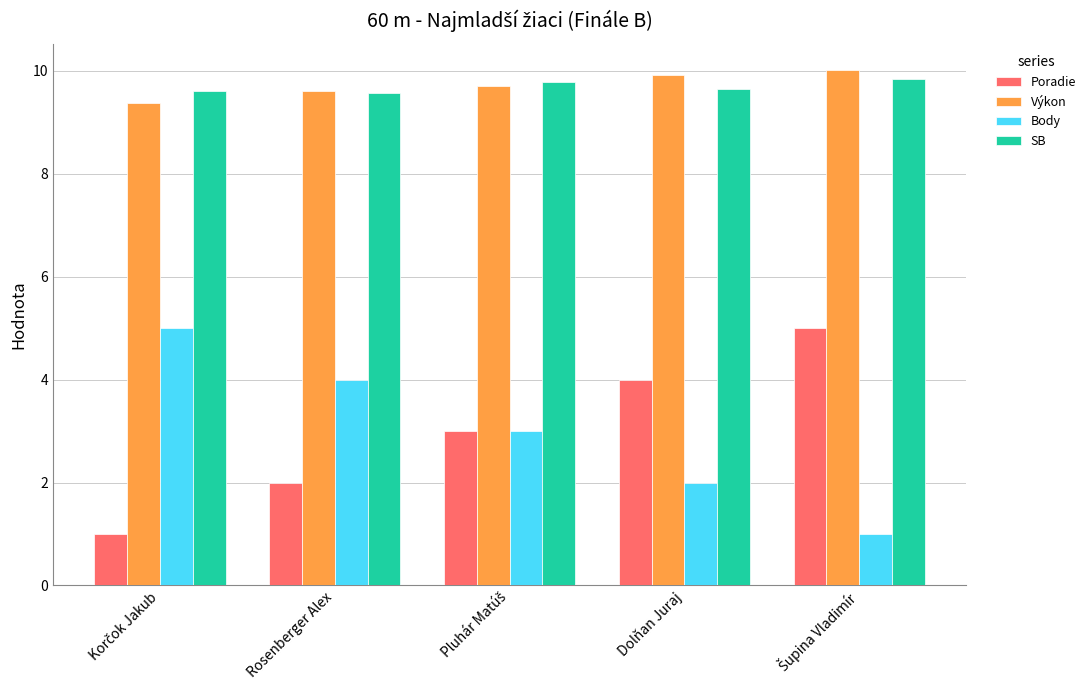

What is the label of the 4th bar from the left?

Dolňan Juraj